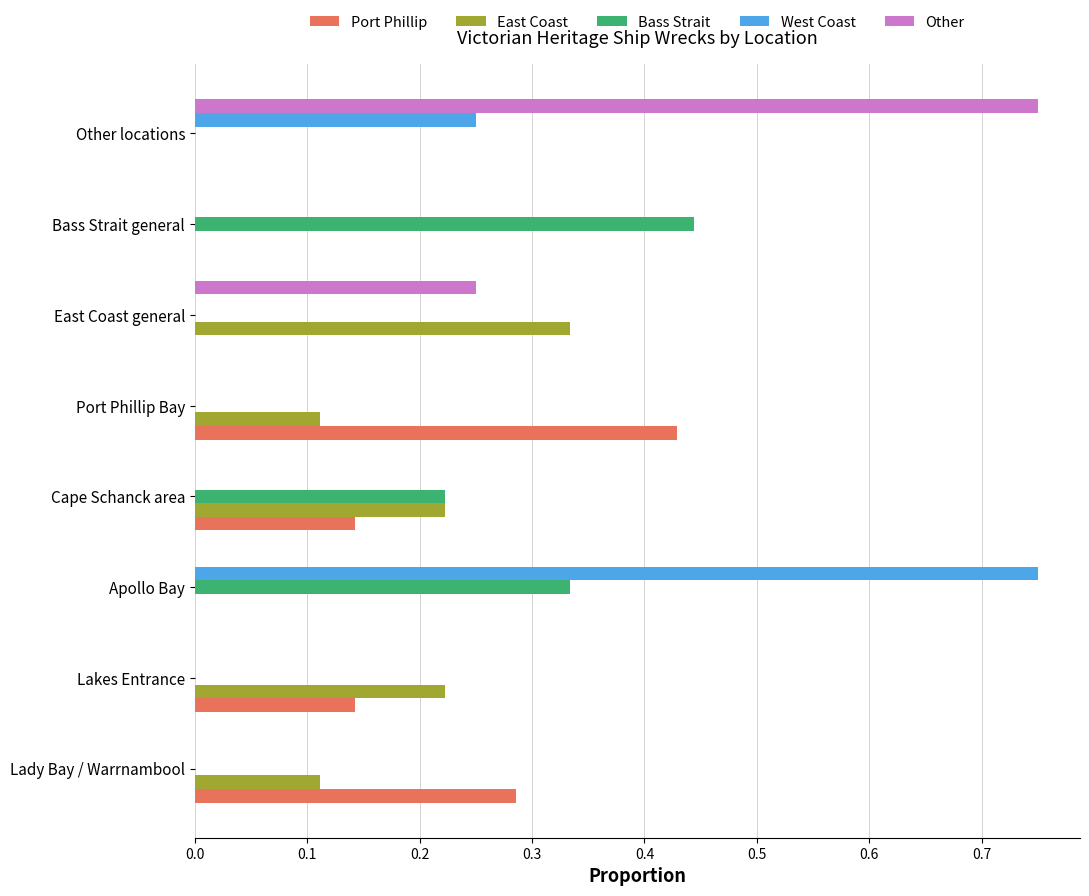

Which series changed the most between Lakes Entrance and East Coast general?

Other